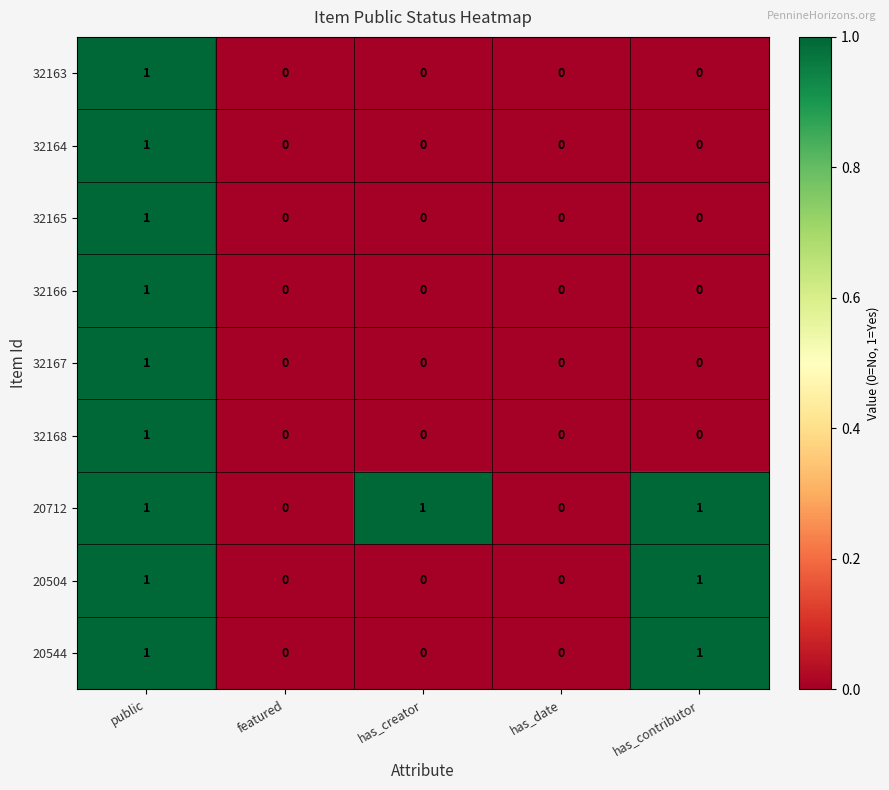

Which category has the highest value in the 32166 series?

public